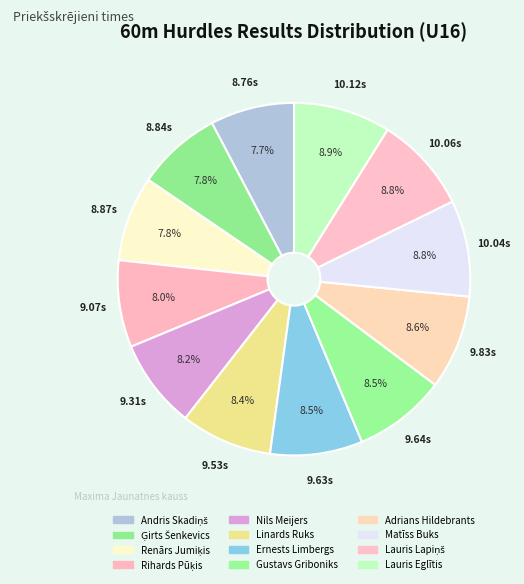

How many slices are in this pie chart?

12